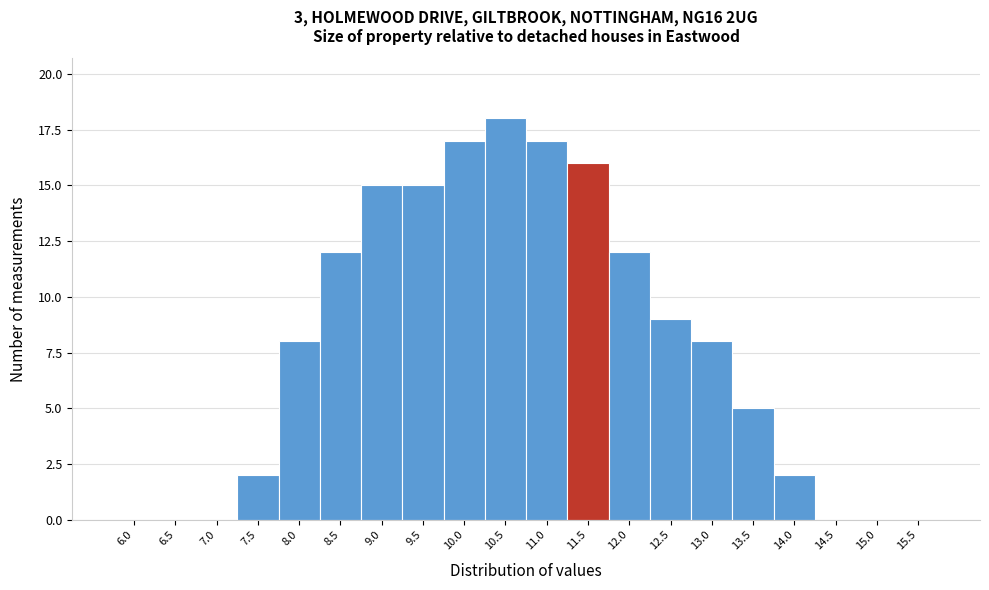

Reading left to right, extract all data points from this chart.

6.0=0	6.5=0	7.0=0	7.5=2	8.0=8	8.5=12	9.0=15	9.5=15	10.0=17	10.5=18	11.0=17	11.5=16	12.0=12	12.5=9	13.0=8	13.5=5	14.0=2	14.5=0	15.0=0	15.5=0